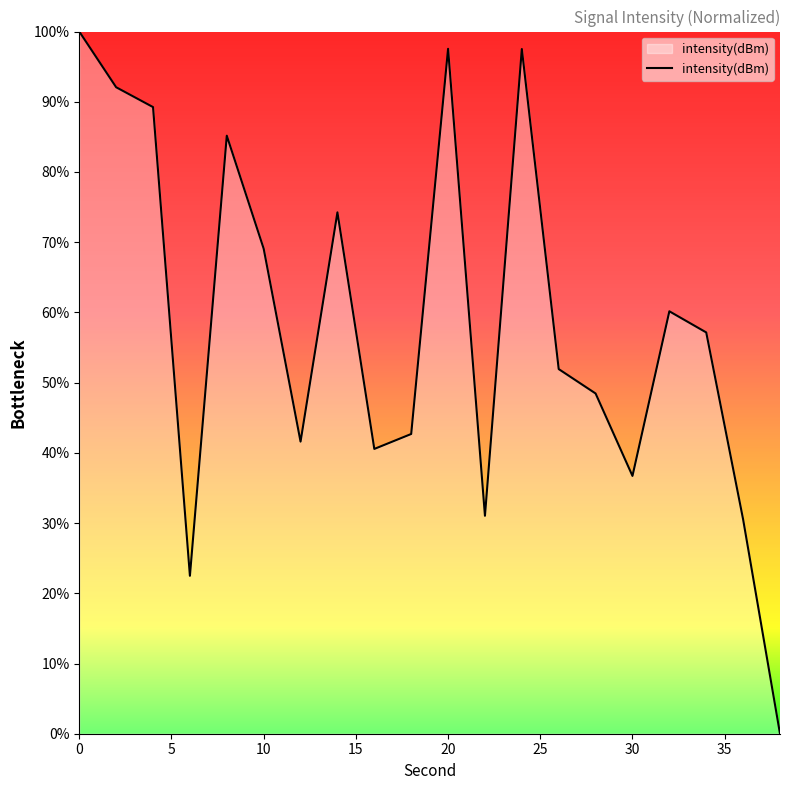

What is the maximum value shown in the chart?

100.0